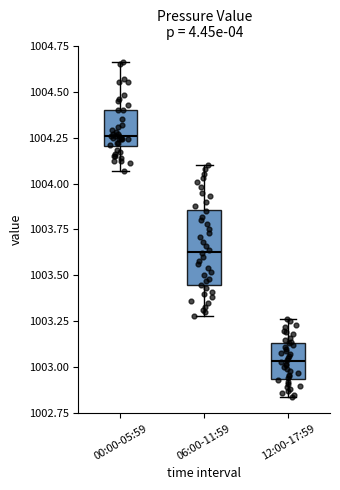

Which box is the tallest, from its lower edge to its upper edge?

06:00-11:59